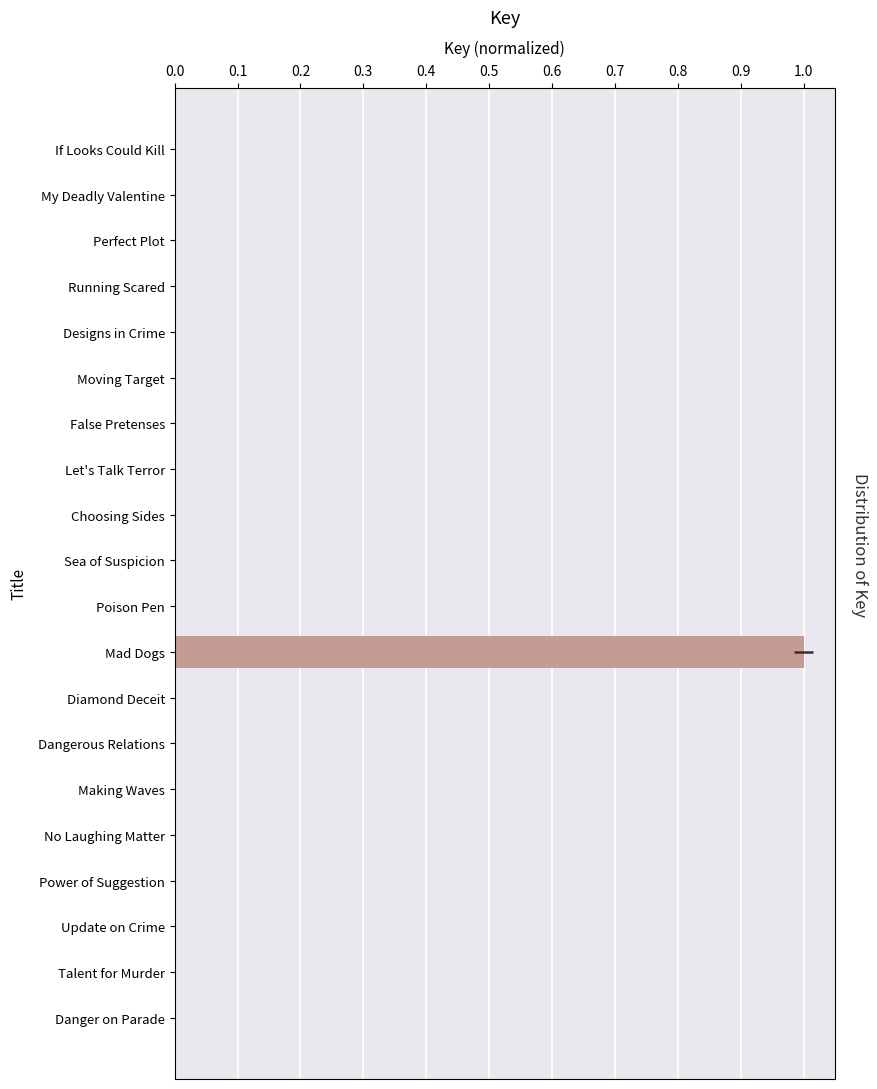

Does the chart contain any negative values?

No